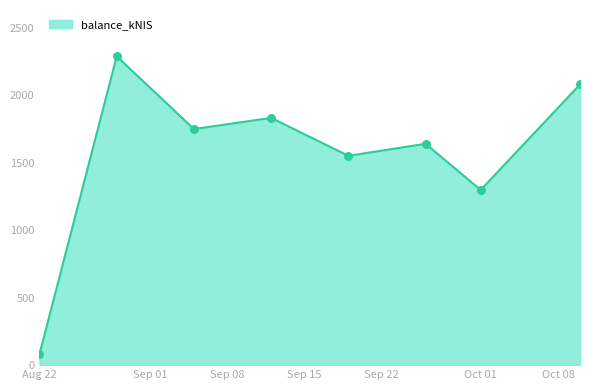

What is the minimum value shown in the chart?

82.1